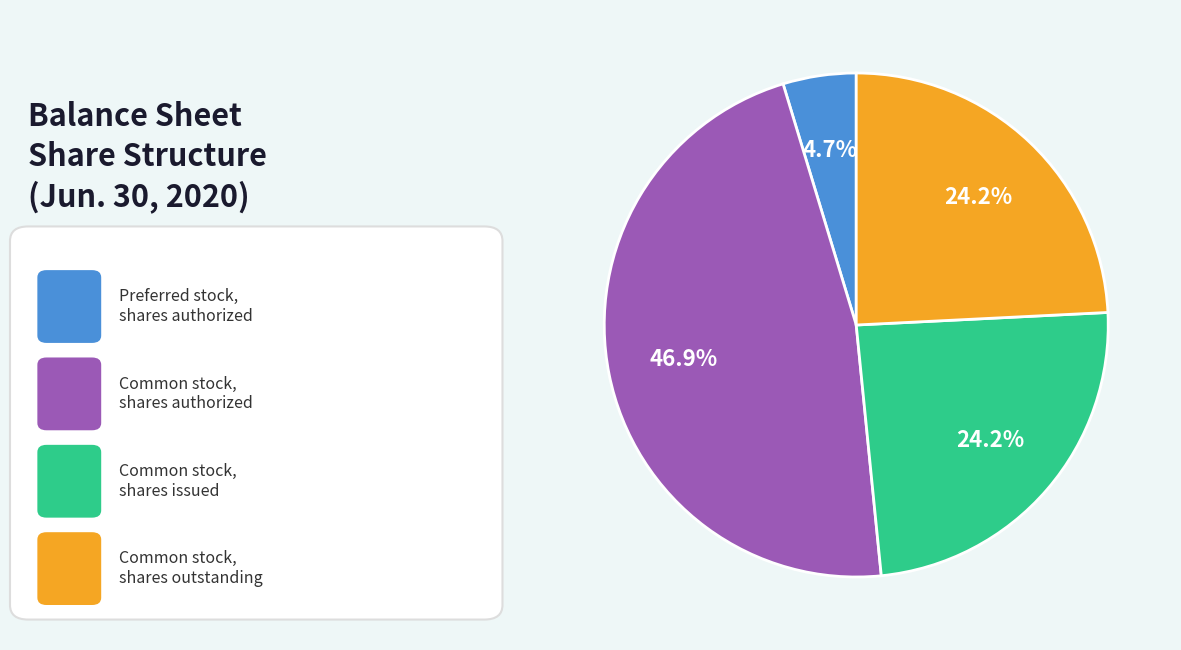

Is there any slice that represents more than half of the pie?

No